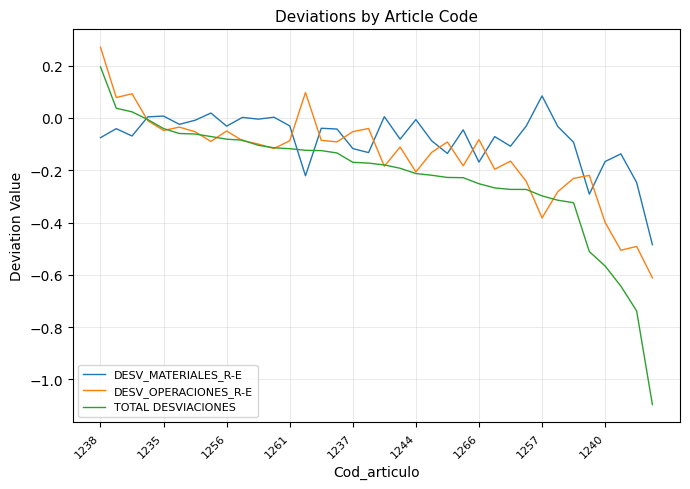

Which series has the largest total across all categories?

DESV_MATERIALES_R-E